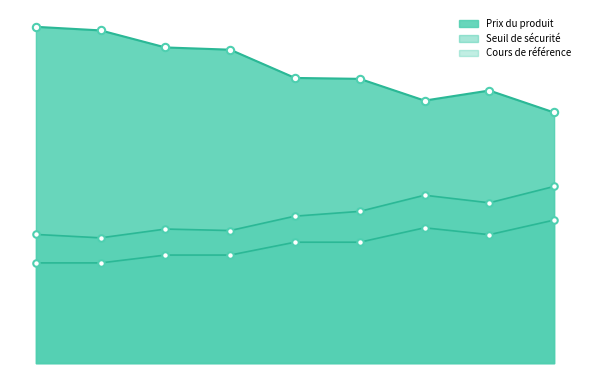

What is the total value across all series at 2025-04-25 07:20:05?

24.7